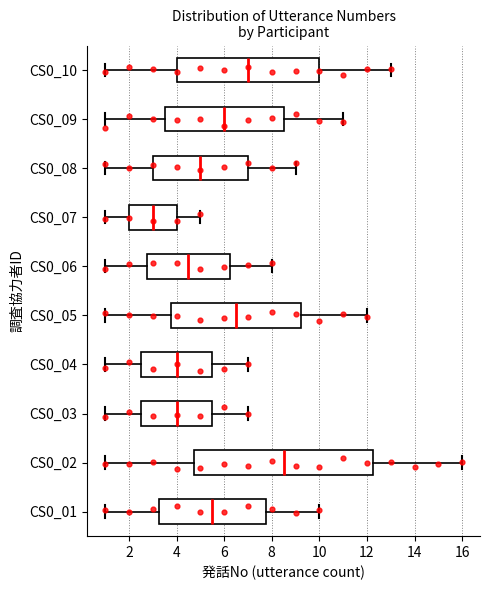

Comparing the boxes themselves (not the whiskers), which one is the widest?

CS0_02